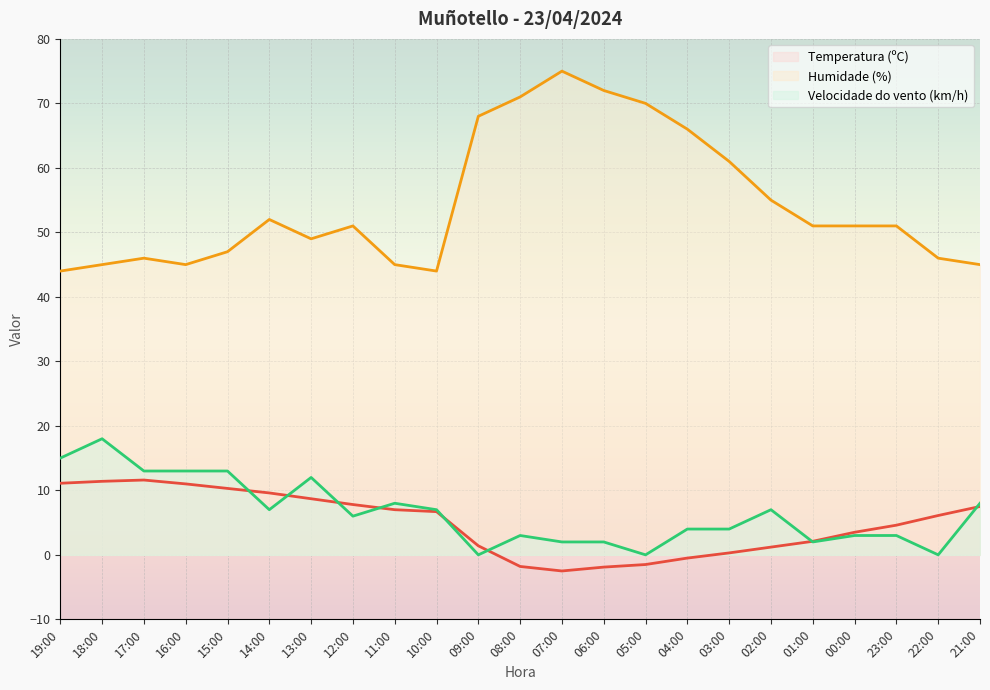

What position from the left is 06:00?

14